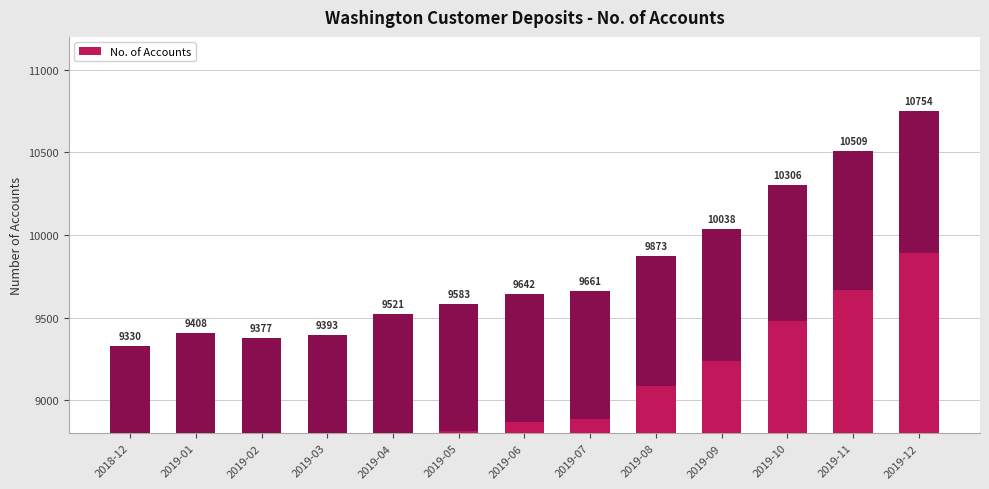

What is the minimum value shown in the chart?

9330